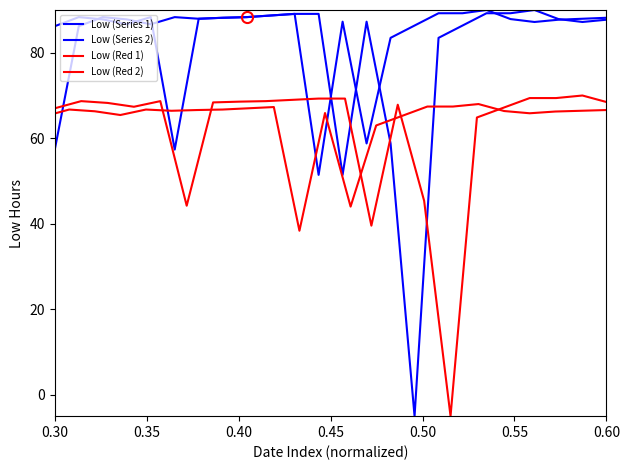

Count the number of data series in this chart.

4